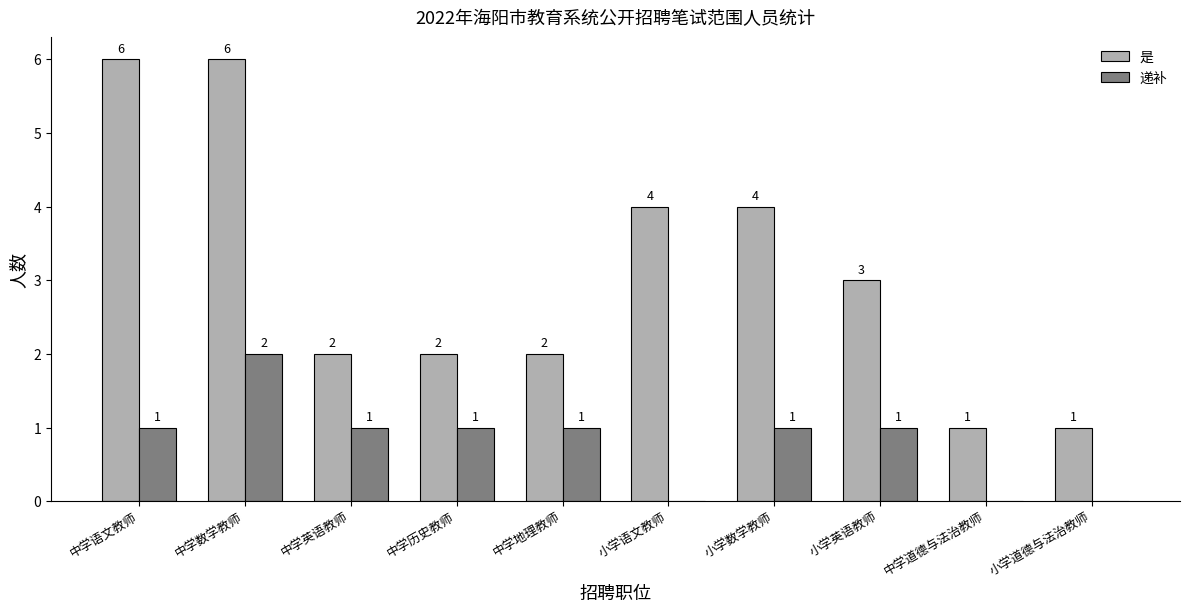

Is the value of 是 at 中学英语教师 greater than the value of 递补 at 中学历史教师?

Yes